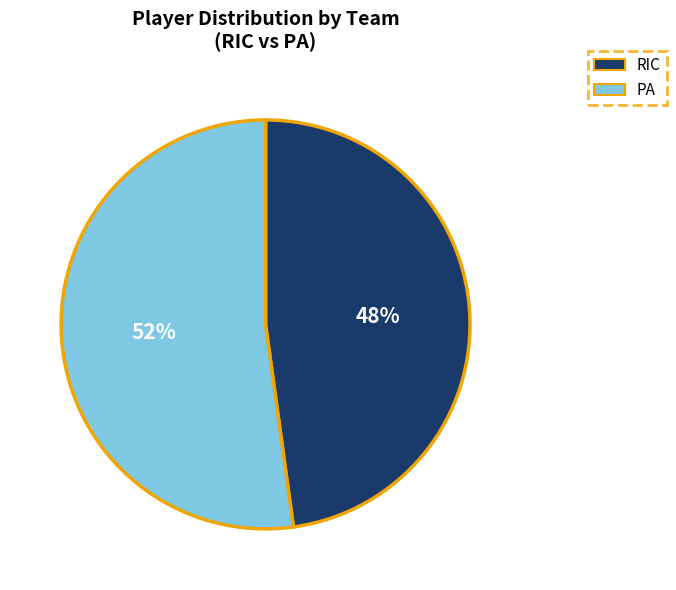

What is the largest slice in the pie chart?

PA